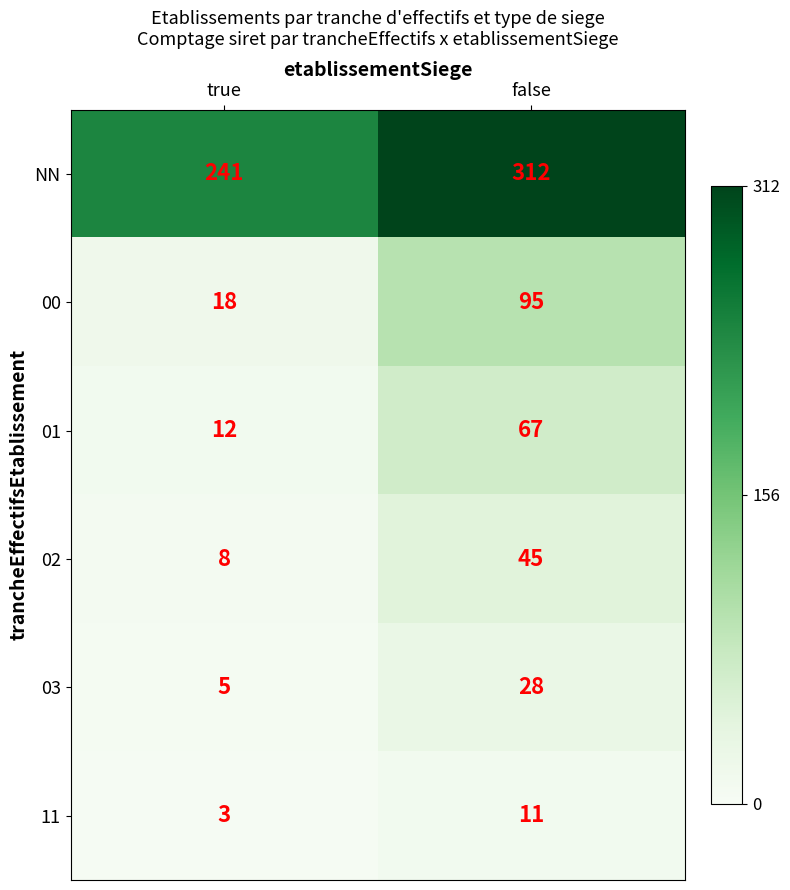

Between true and false, which series saw the biggest shift?

00